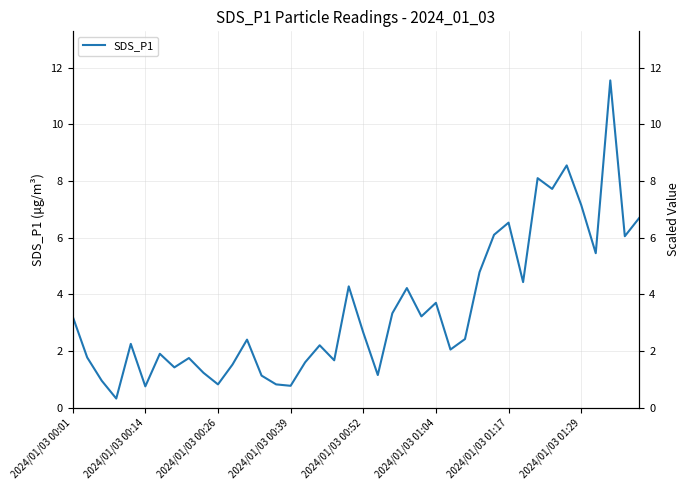

What is the value of the 27th point from the left?

2.0